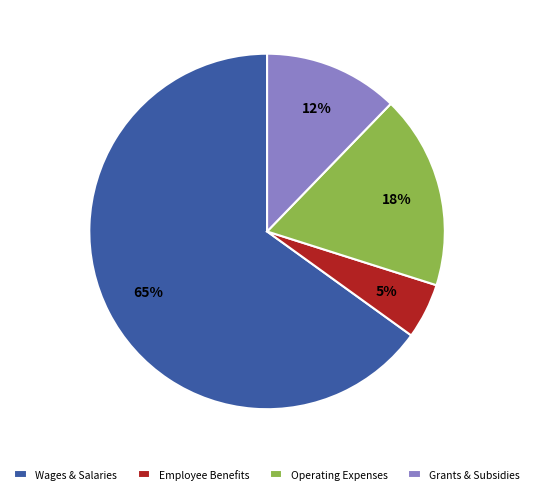

Count the number of slices in the pie.

4